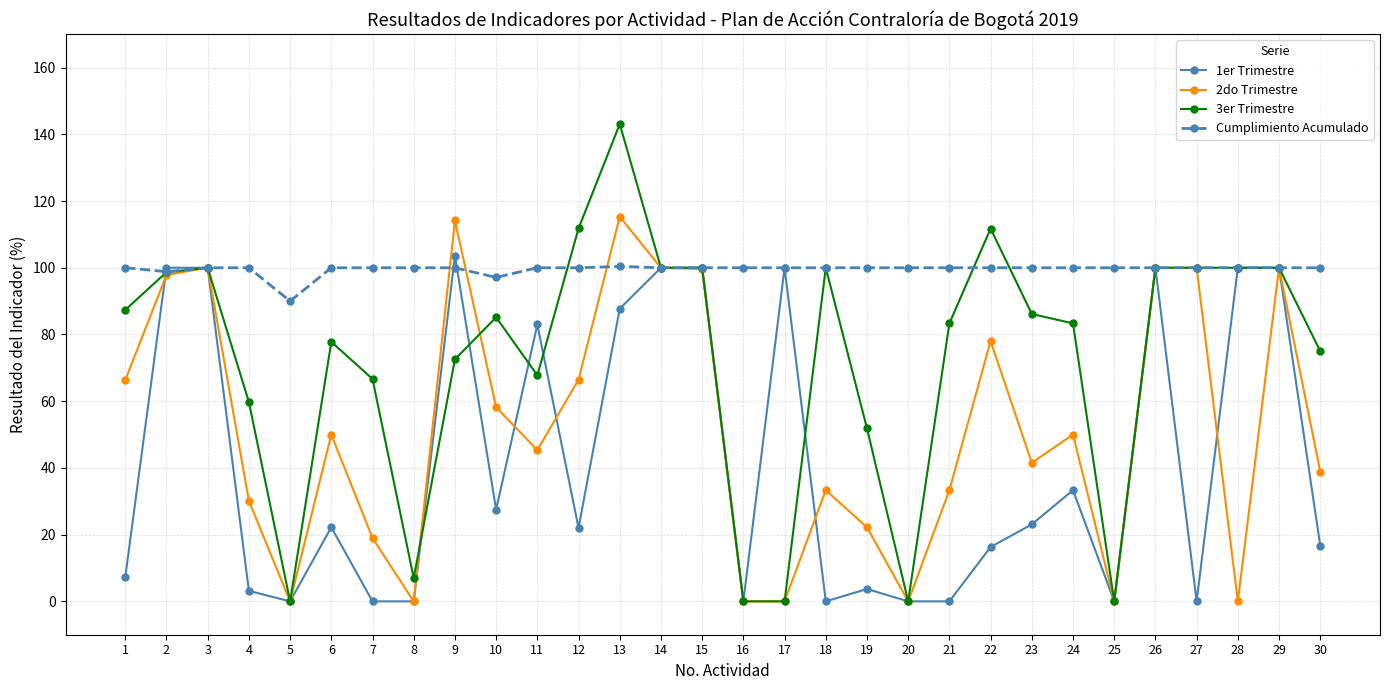

Rank the series by their average value, from lowest to highest.

1er Trimestre, 2do Trimestre, 3er Trimestre, Cumplimiento Acumulado